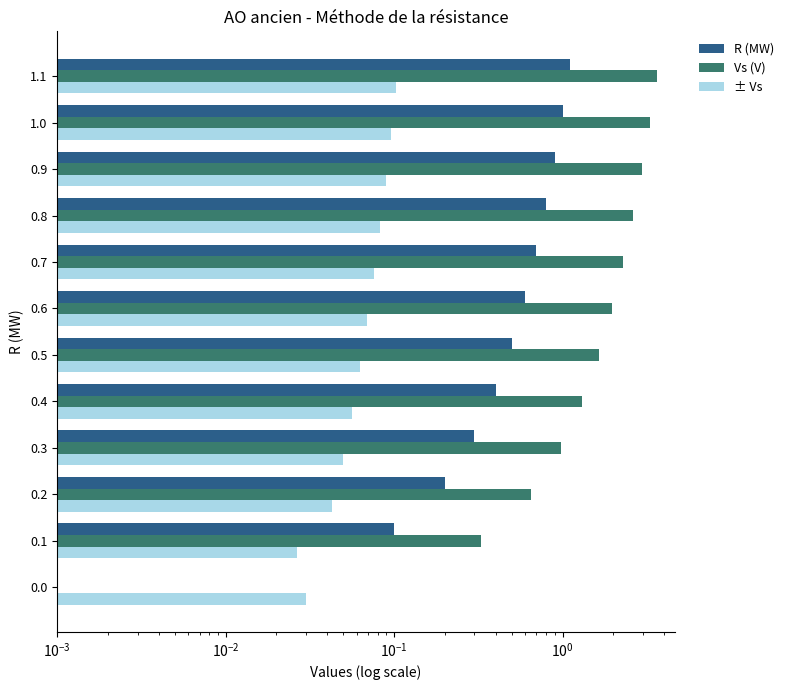

What is the value of the Vs (V) bar at the 3rd from the left?

0.7